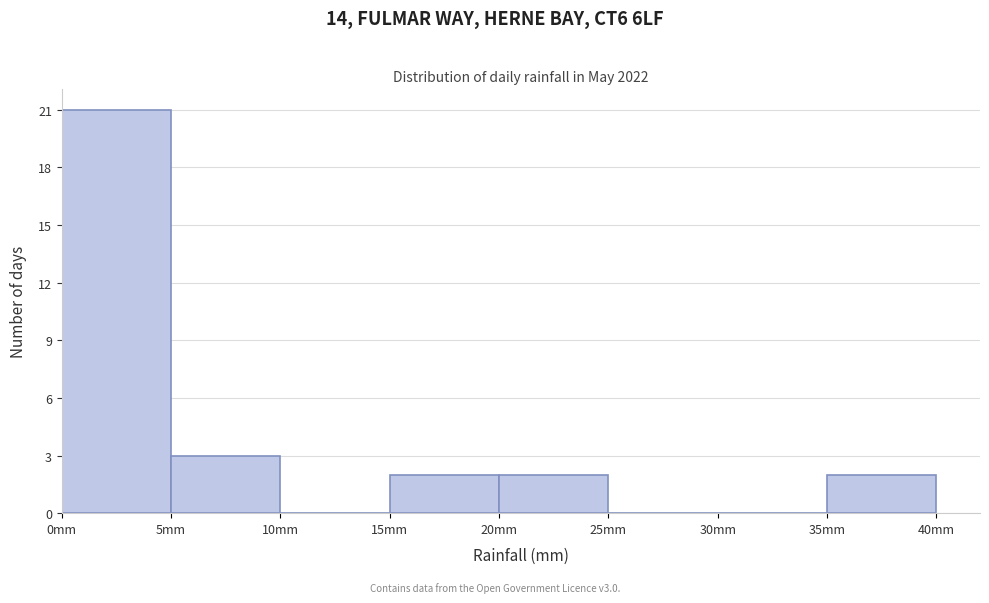

What is the height of the bar covering 5 to 10 on the x-axis? The values are not printed on the chart, so give them approximately, as read against the axis.

3